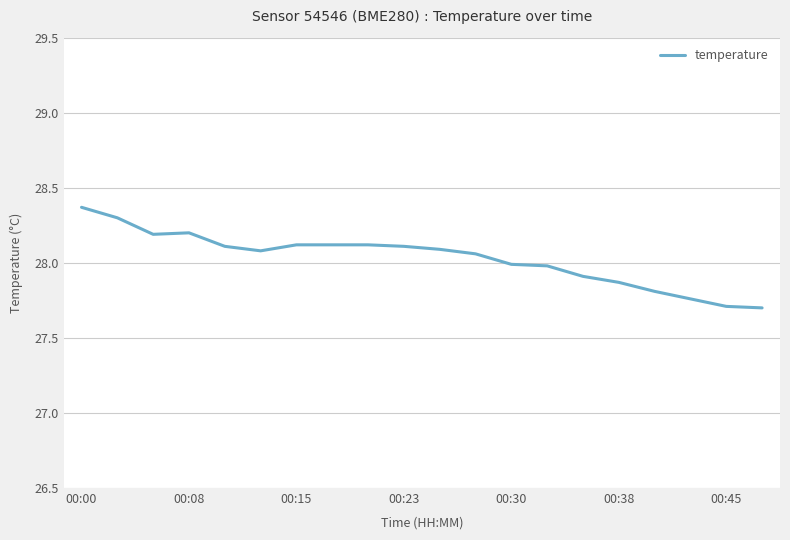

What is the greatest value displayed?

28.4